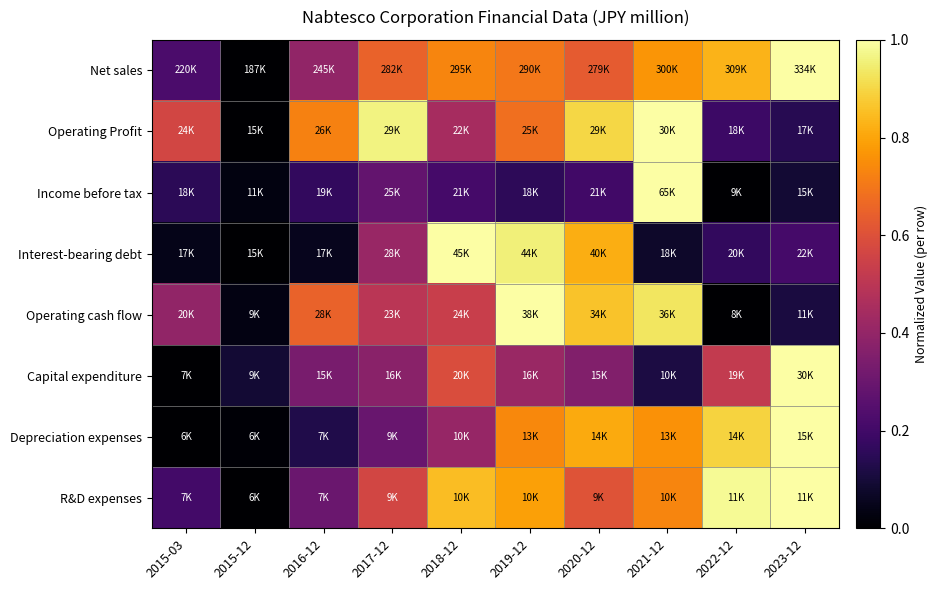

Reading left to right, list all the values displayed in this chart.

Net sales: 2015-03=0.2	2015-12=0.0	2016-12=0.4	2017-12=0.7	2018-12=0.7	2019-12=0.7	2020-12=0.6	2021-12=0.8	2022-12=0.8	2023-12=1.0
Operating Profit: 2015-03=0.6	2015-12=0.0	2016-12=0.7	2017-12=1.0	2018-12=0.4	2019-12=0.7	2020-12=0.9	2021-12=1.0	2022-12=0.2	2023-12=0.1
Income before tax: 2015-03=0.1	2015-12=0.0	2016-12=0.2	2017-12=0.3	2018-12=0.2	2019-12=0.2	2020-12=0.2	2021-12=1.0	2022-12=0.0	2023-12=0.1
Interest-bearing debt: 2015-03=0.0	2015-12=0.0	2016-12=0.1	2017-12=0.4	2018-12=1.0	2019-12=1.0	2020-12=0.8	2021-12=0.1	2022-12=0.2	2023-12=0.2
Operating cash flow: 2015-03=0.4	2015-12=0.0	2016-12=0.7	2017-12=0.5	2018-12=0.5	2019-12=1.0	2020-12=0.9	2021-12=0.9	2022-12=0.0	2023-12=0.1
Capital expenditure: 2015-03=0.0	2015-12=0.1	2016-12=0.3	2017-12=0.4	2018-12=0.6	2019-12=0.4	2020-12=0.4	2021-12=0.1	2022-12=0.5	2023-12=1.0
Depreciation expenses: 2015-03=0.0	2015-12=0.0	2016-12=0.1	2017-12=0.3	2018-12=0.4	2019-12=0.7	2020-12=0.8	2021-12=0.8	2022-12=0.9	2023-12=1.0
R&D expenses: 2015-03=0.2	2015-12=0.0	2016-12=0.3	2017-12=0.6	2018-12=0.8	2019-12=0.8	2020-12=0.6	2021-12=0.7	2022-12=1.0	2023-12=1.0